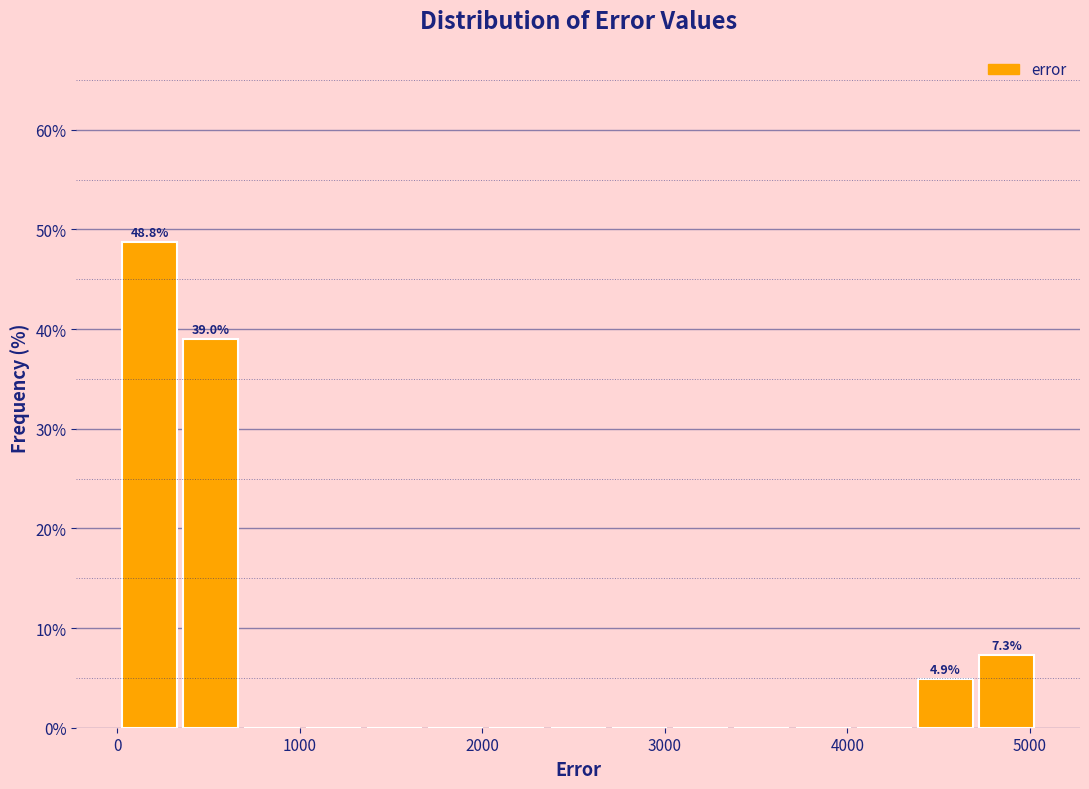

Around what value on the x-axis is the tallest bar? Give the approximate position of its centre, as read against the axis.

200